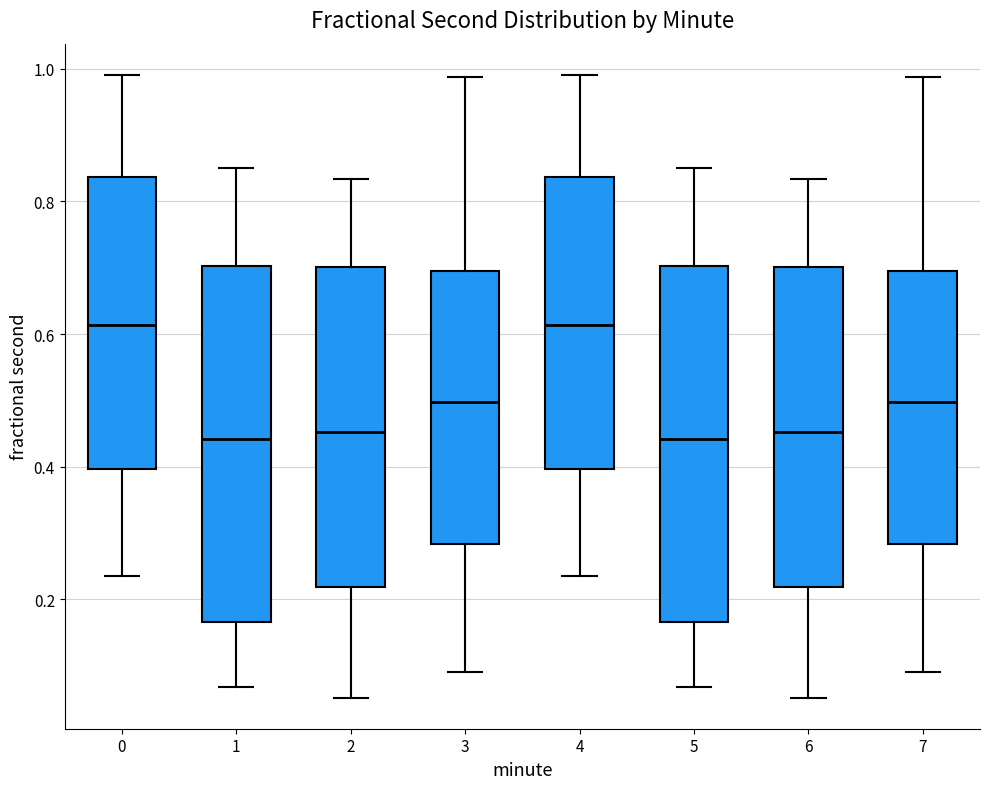

Where does the median line of the box at x = 5 sit on the y-axis? The values are not printed on the chart, so give them approximately, as read against the axis.

0.44